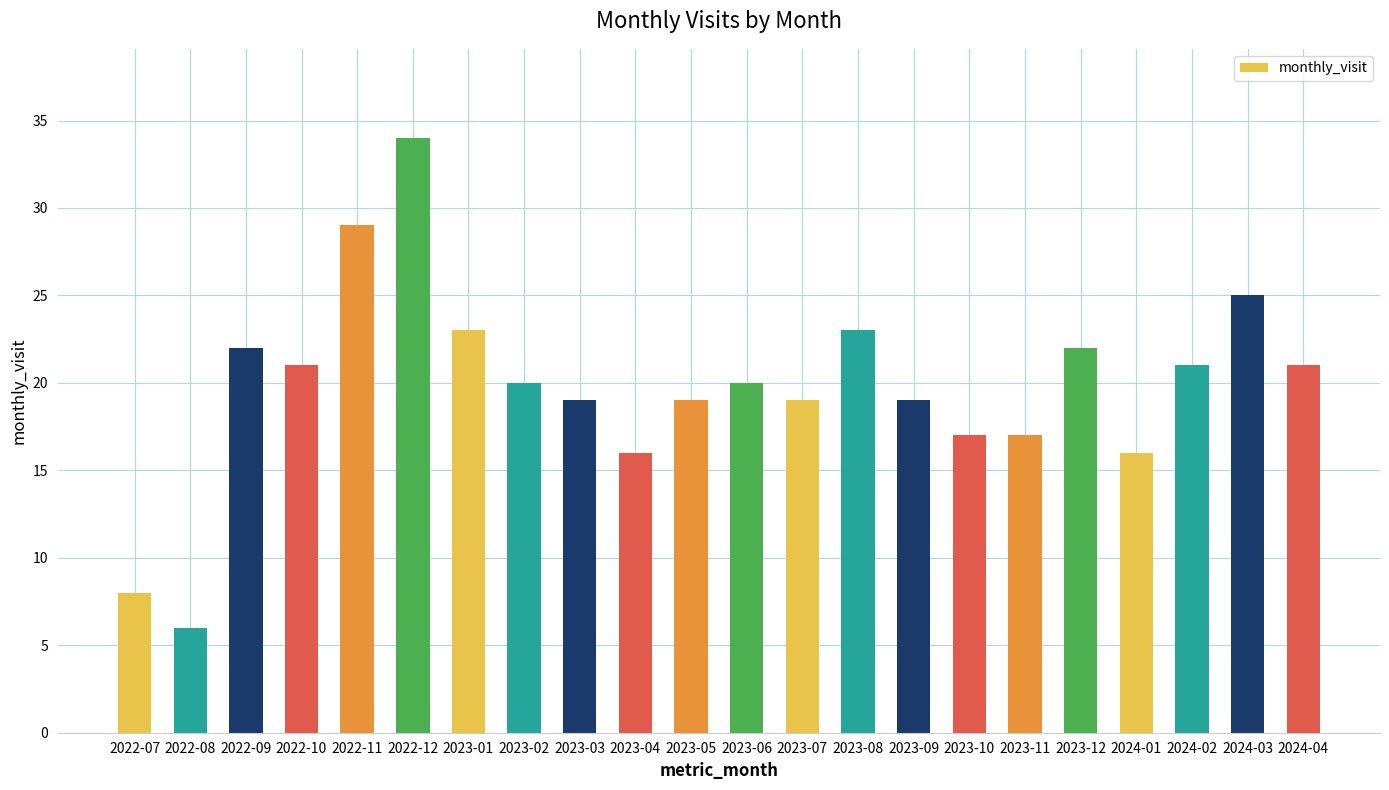

Which label corresponds to the smallest value in the chart?

2022-08